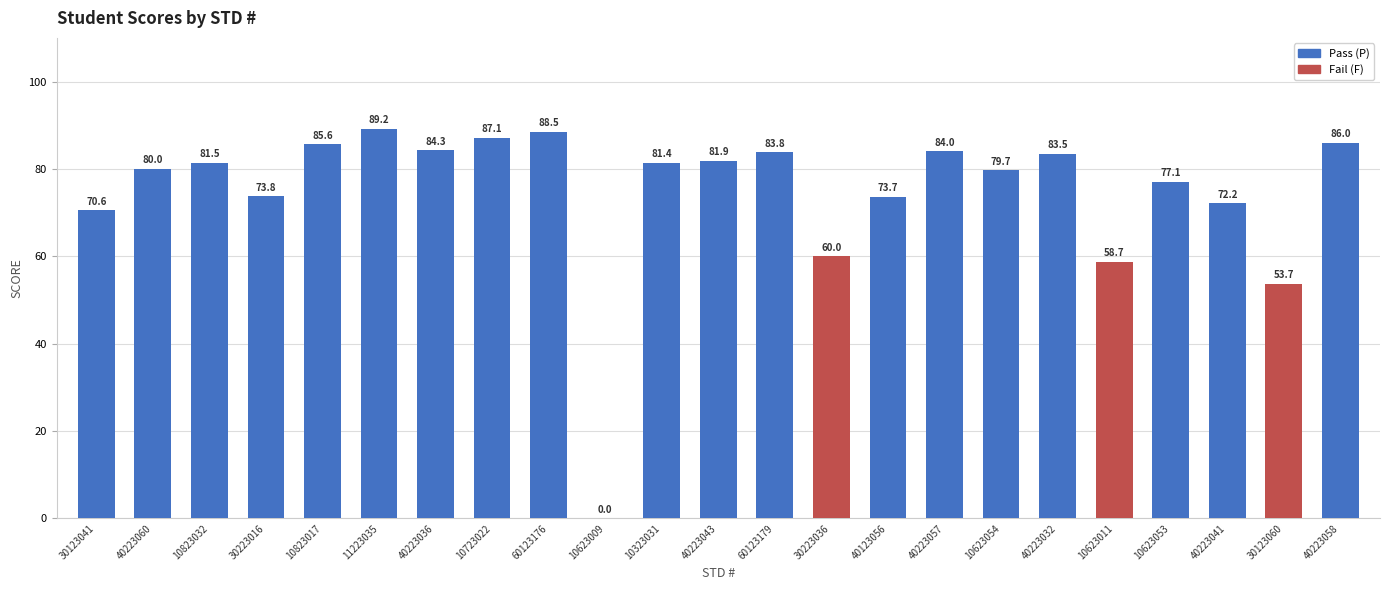

Where does the data first go above 81?

10823032